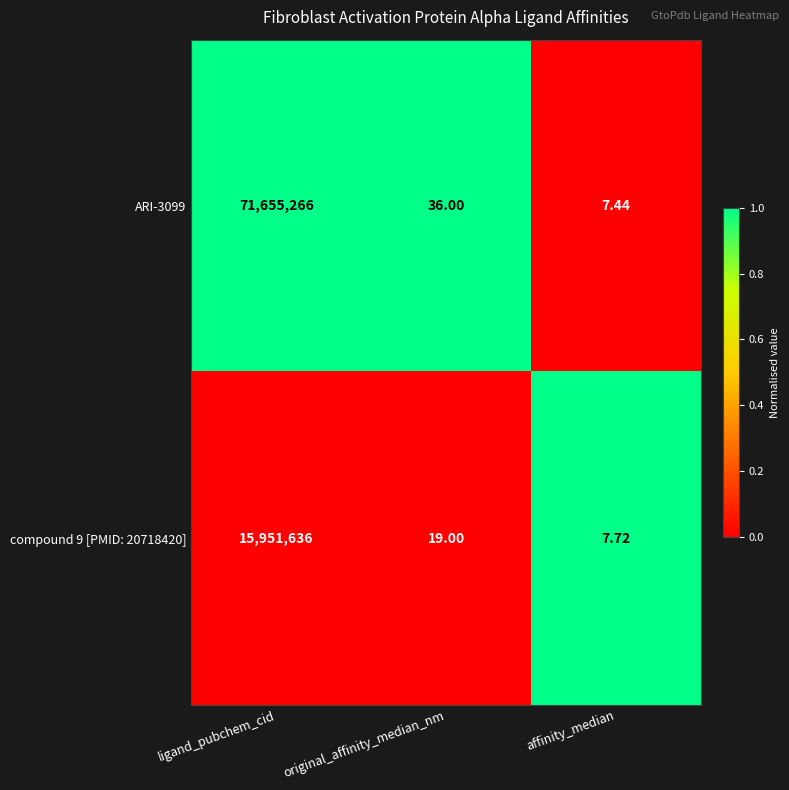

At which label does ARI-3099 first exceed 36?

ligand_pubchem_cid